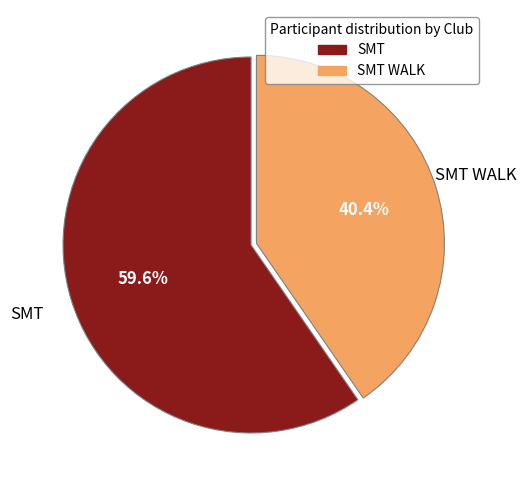

Is it true that SMT is 74% of the pie?

False